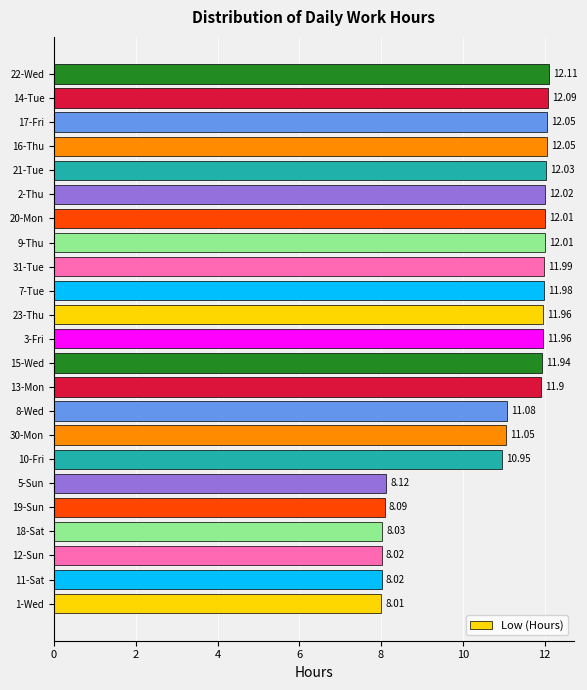

Which has a higher value, 12-Sun or 17-Fri?

17-Fri